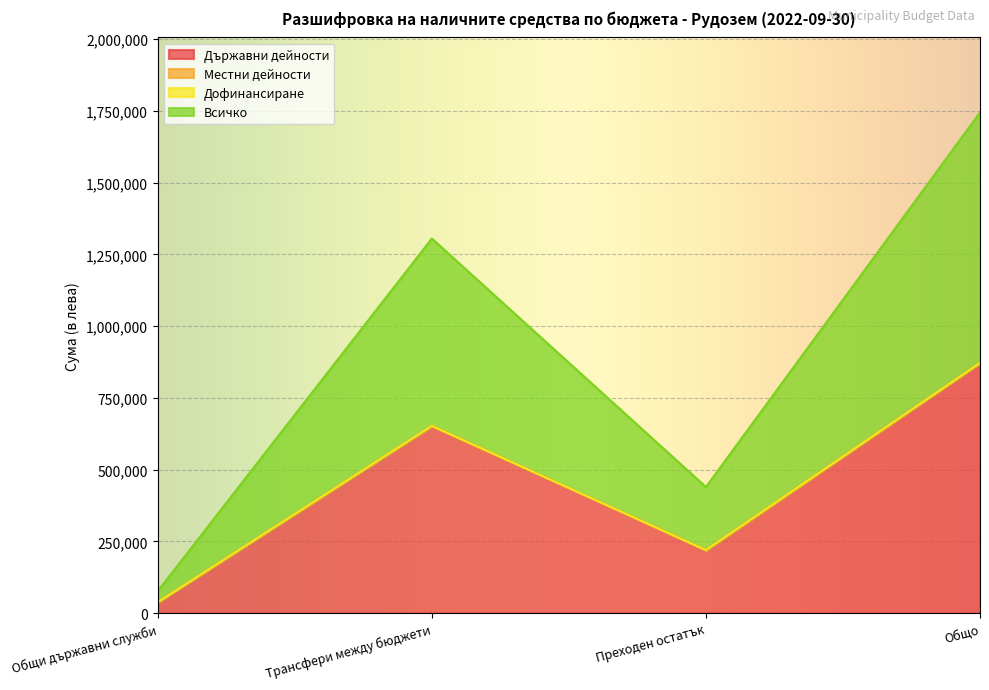

What is the difference between the maximum and minimum values in the Всичко series?

833973